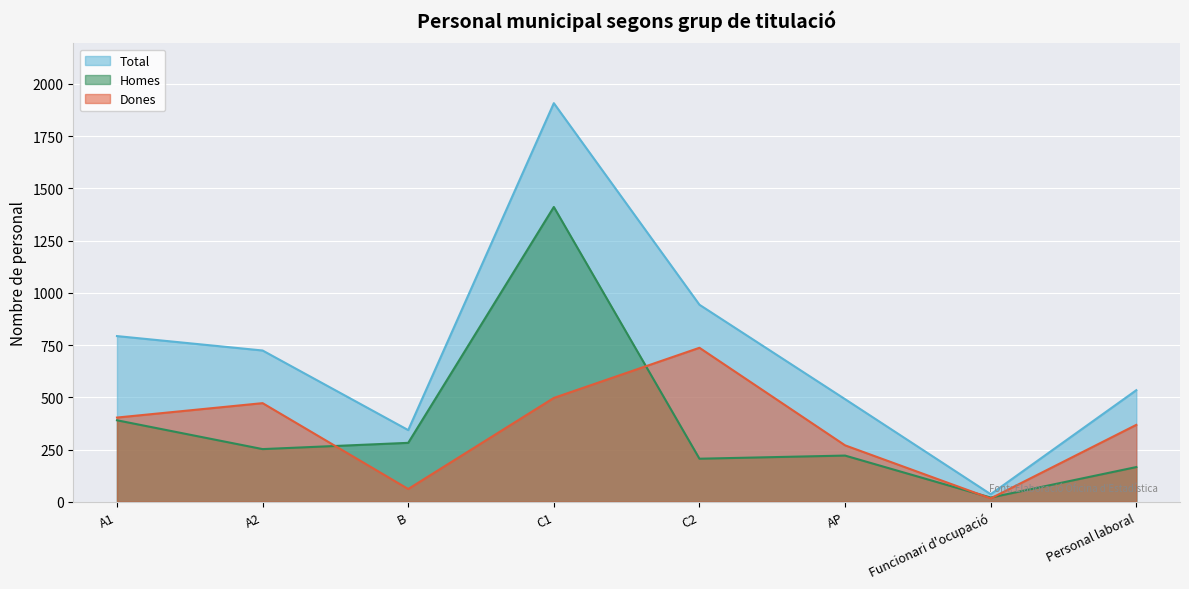

What is the difference between the Dones values at A2 and C1?

25